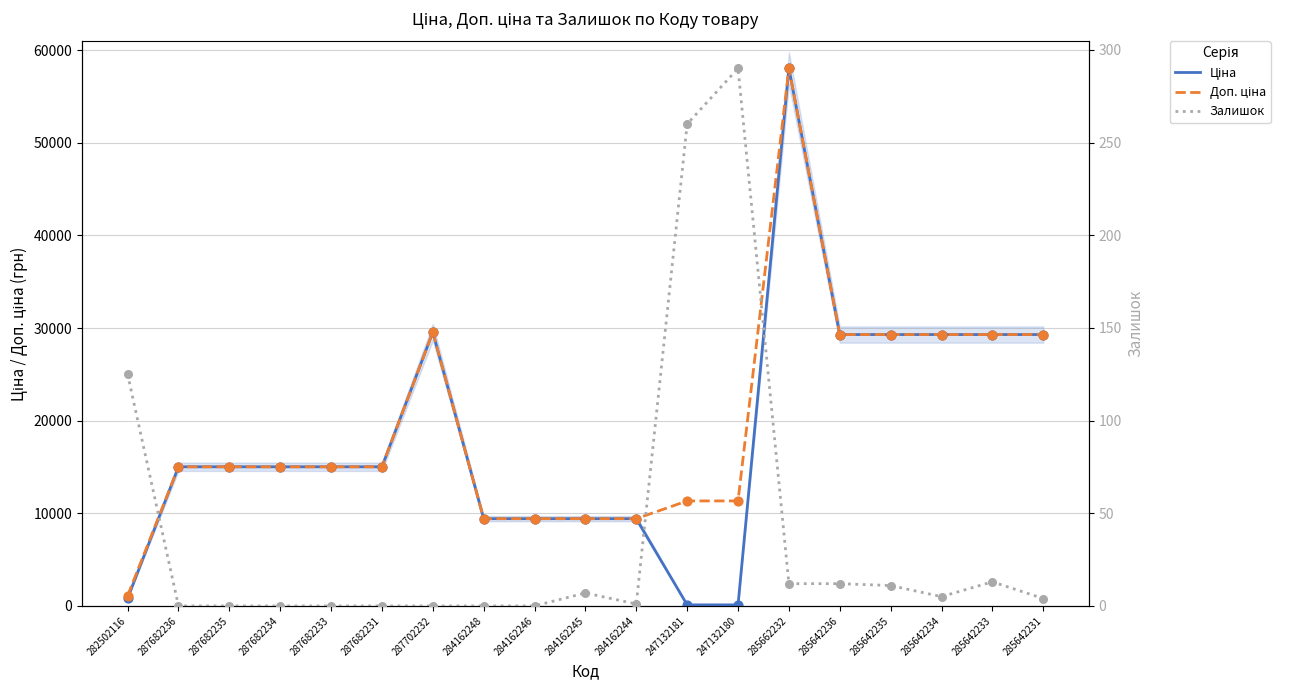

At which category is the sum across all series the highest?

285662232